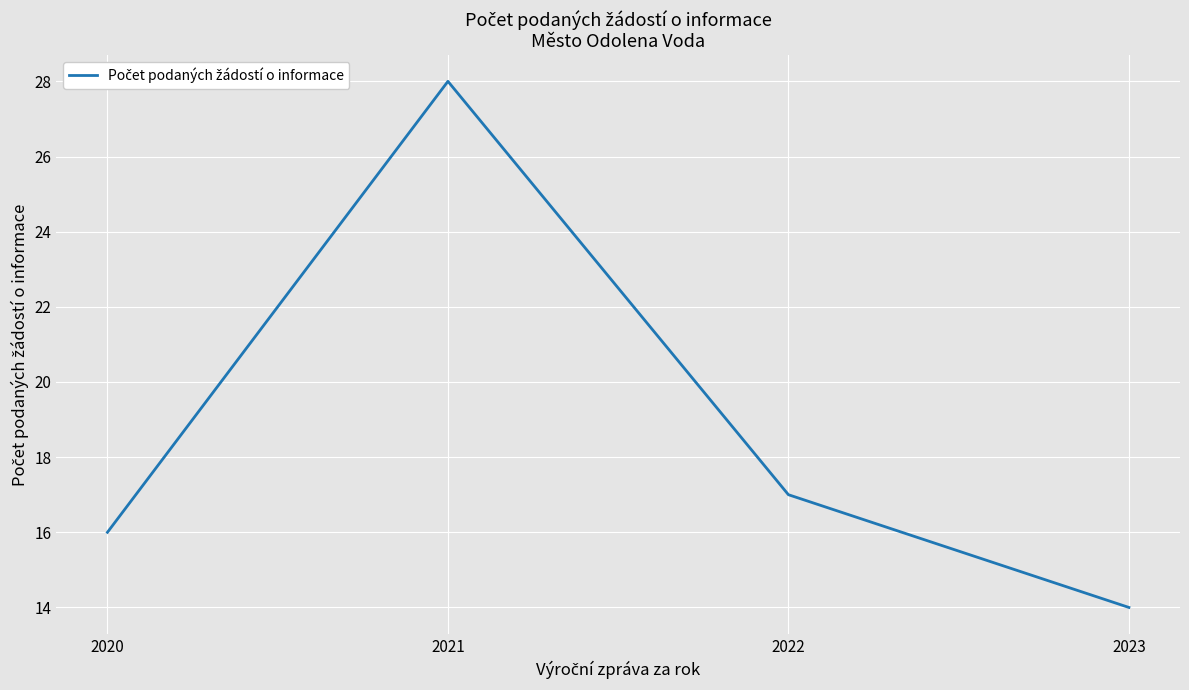

Reading right to left, what are all the values shown in this chart?

14	17	28	16